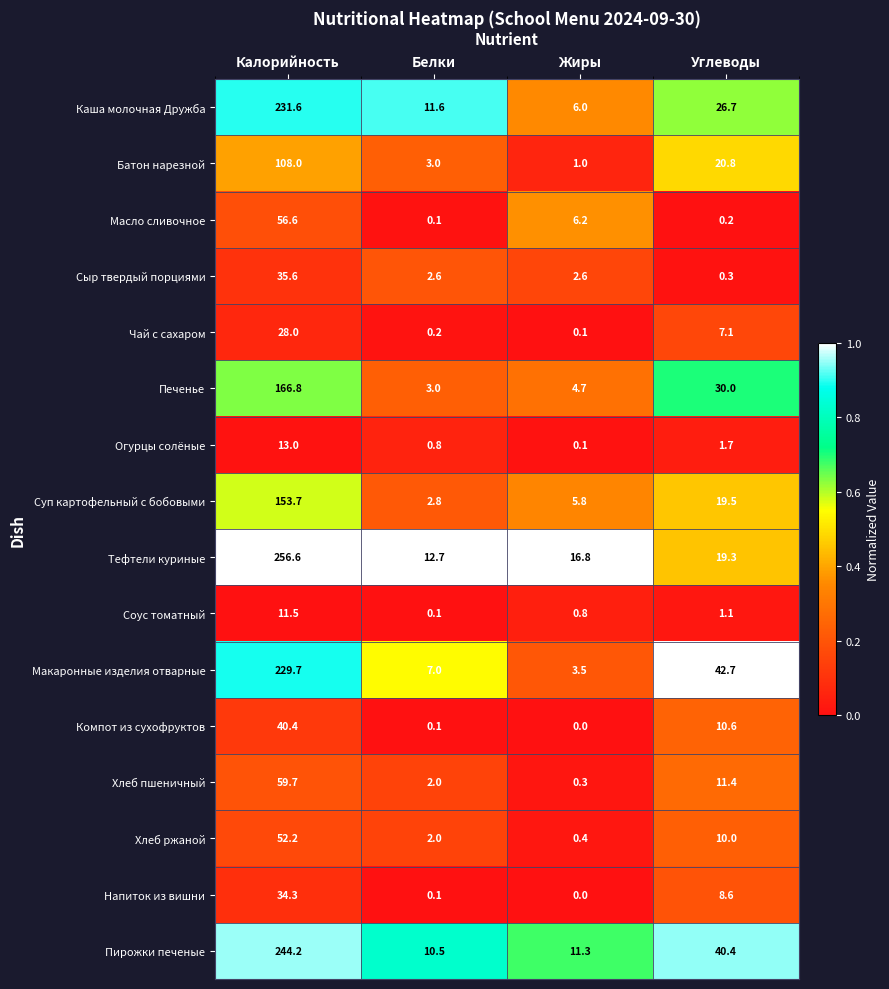

Which category has the lowest value across all series?

Жиры